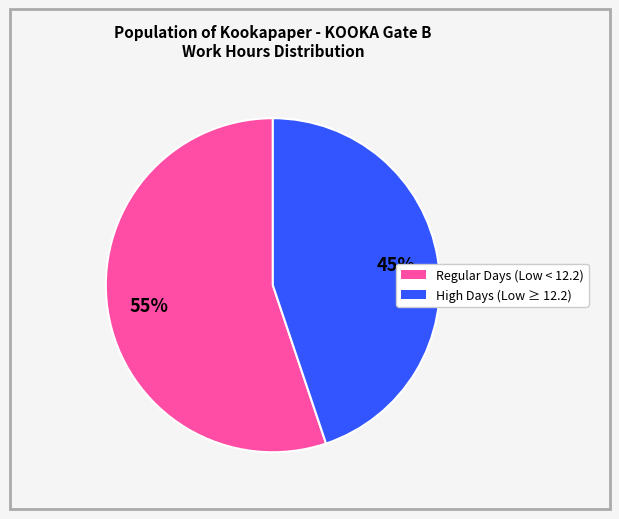

Does any single category account for the majority?

Yes